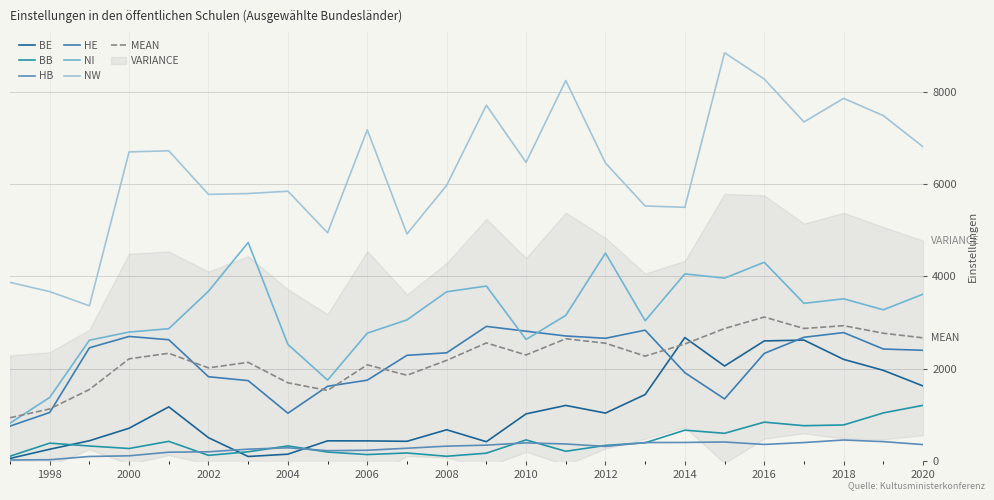

How many data points in BB are less than 337?

12